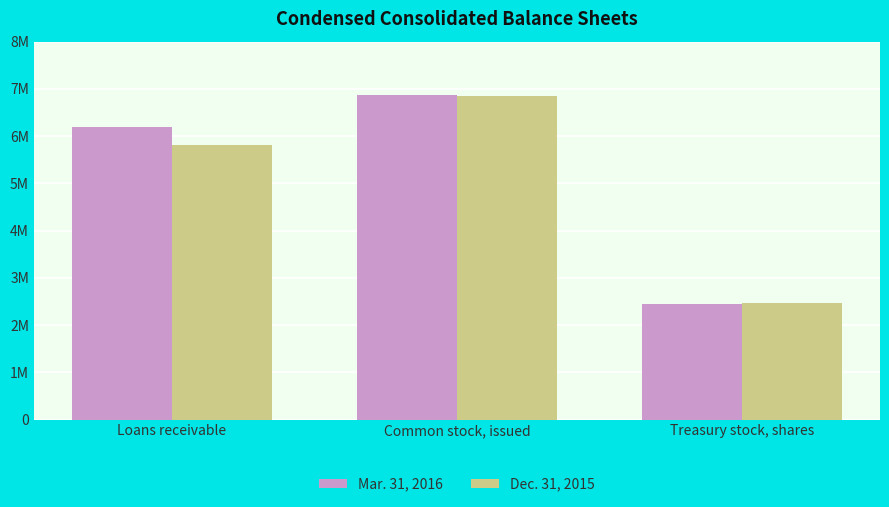

Which label corresponds to the smallest value in the chart?

Treasury stock, shares